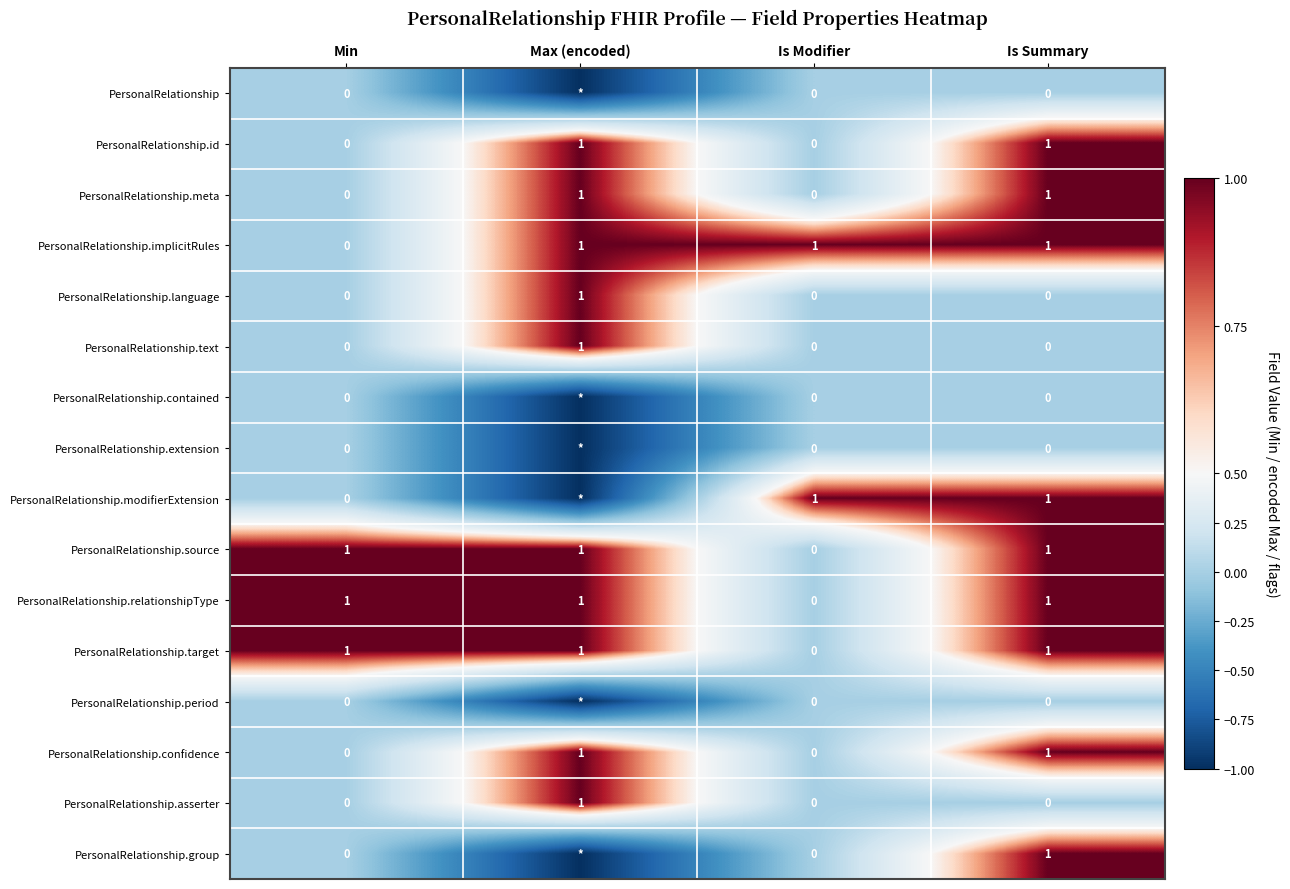

True or false: PersonalRelationship.language has a value of -1 at Is Modifier.

False